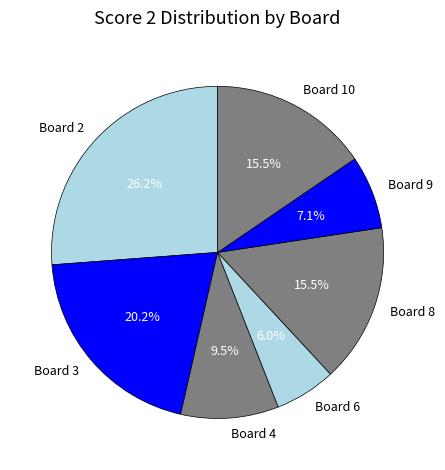

Is there any slice that represents more than half of the pie?

No